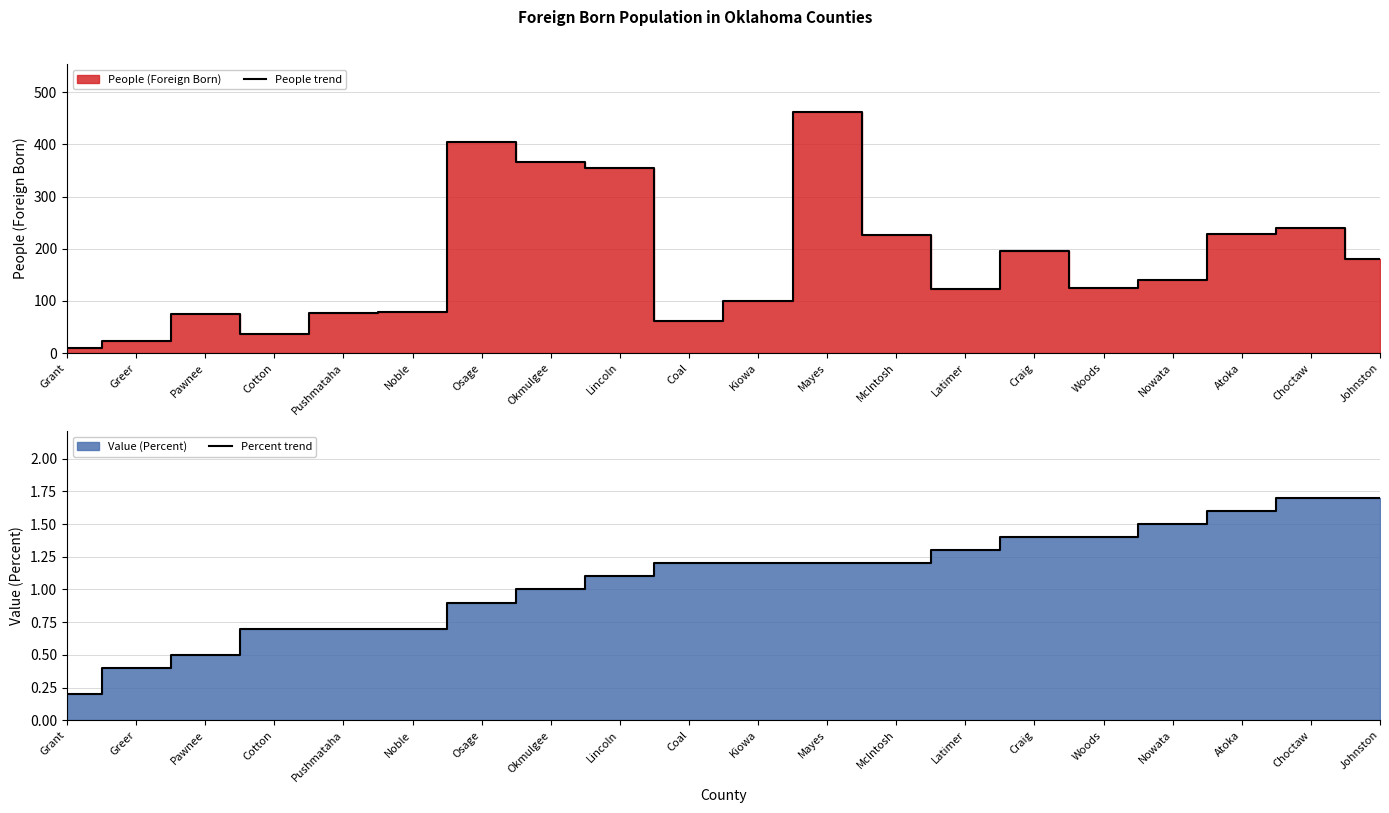

How many data points in Percent trend are above 1?

12